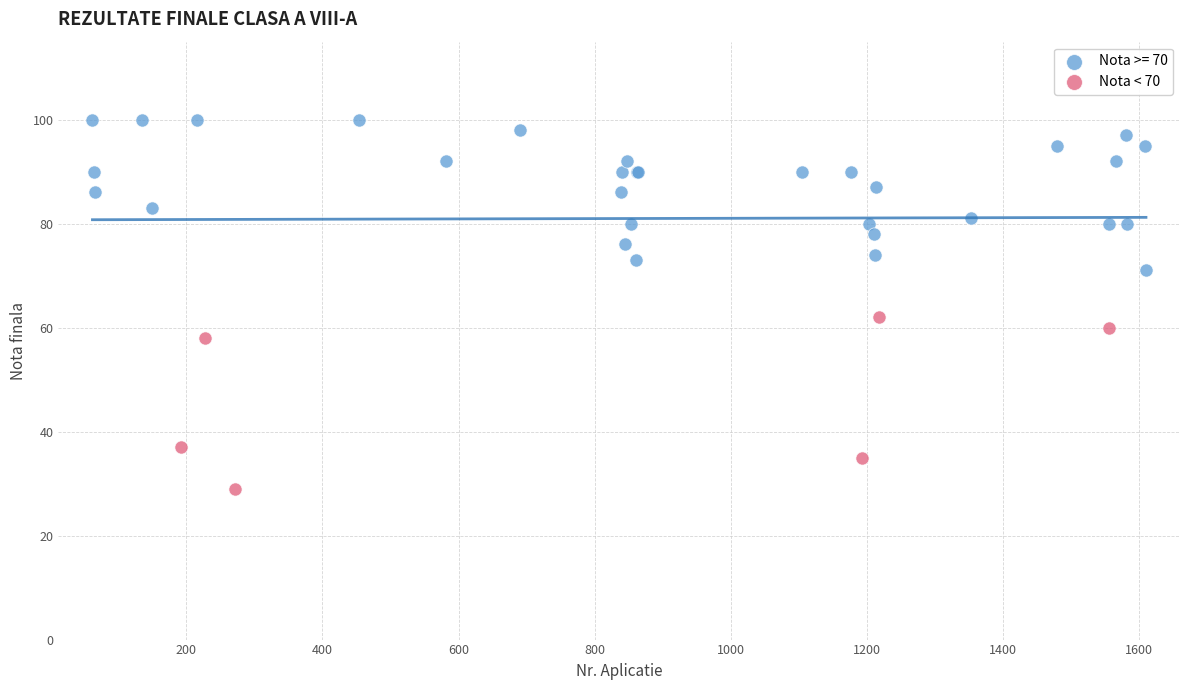

Which series reaches the minimum Y coordinate?

Nota < 70